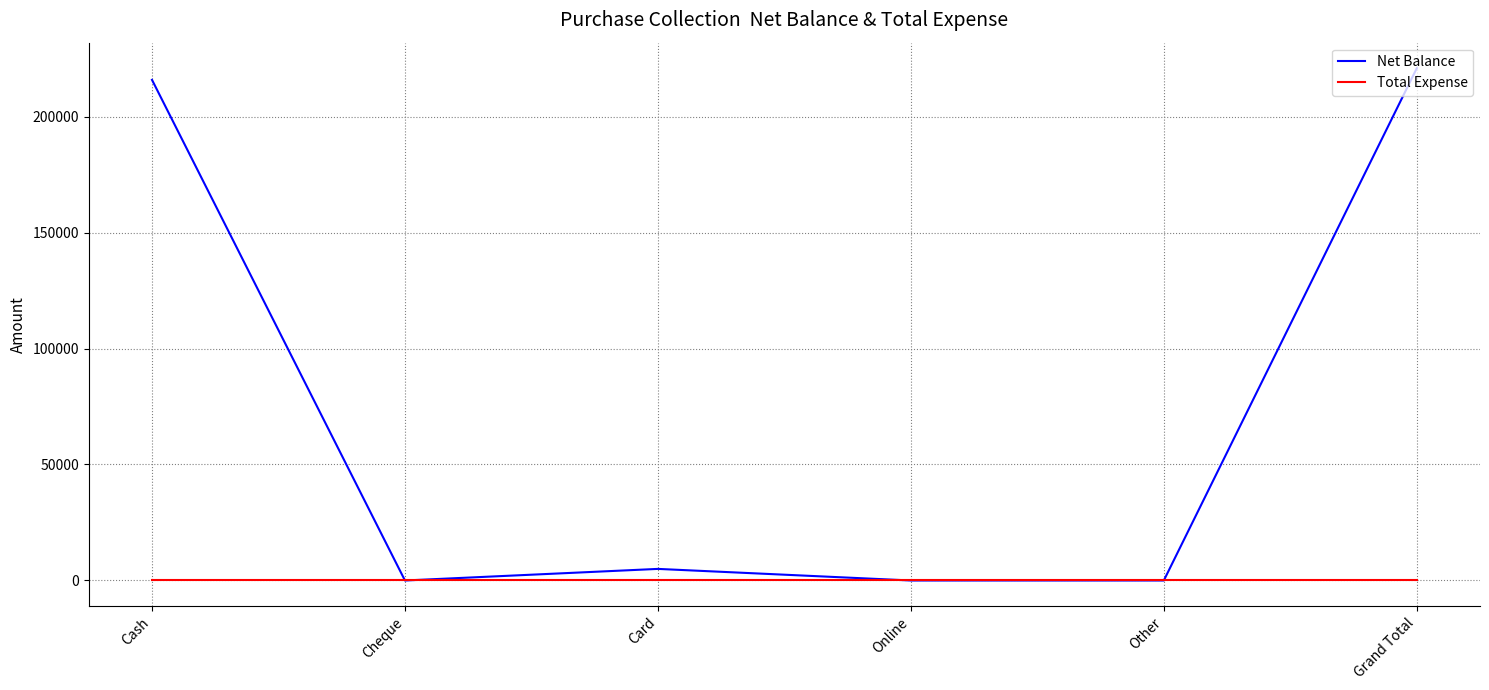

Rank the series by their maximum value, from lowest to highest.

Total Expense, Net Balance